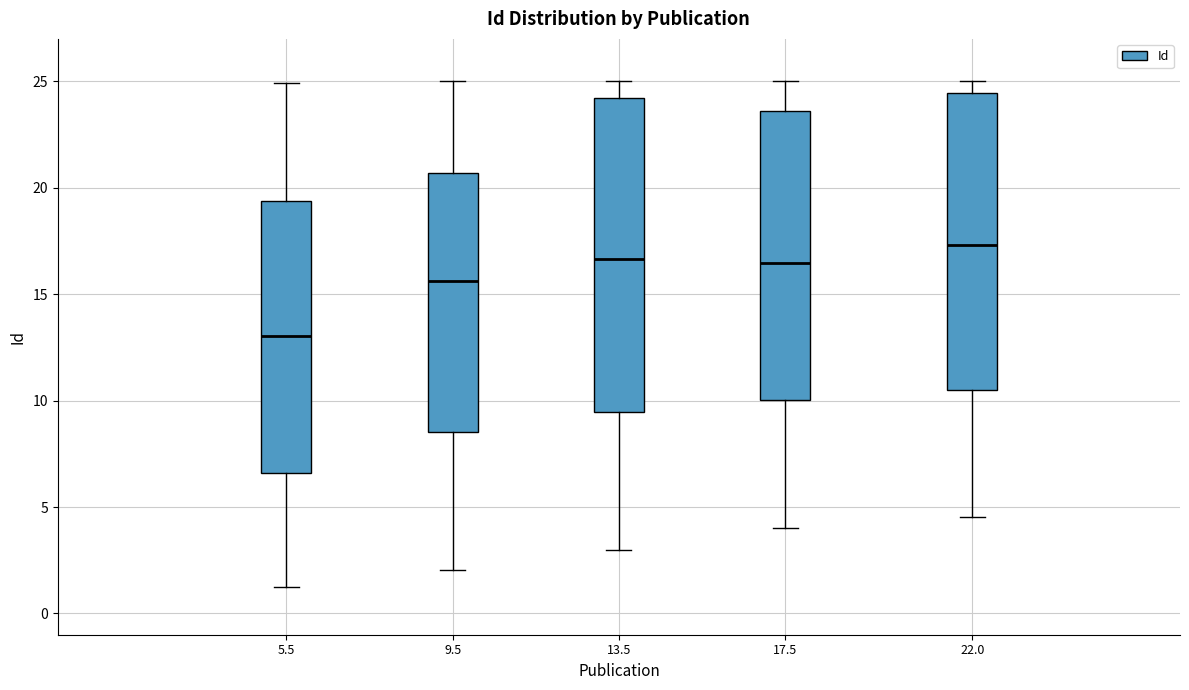

Reading left to right, transcribe this box plot: for each box, give where its median line is, the range the box spans, and where its two whiskers end, as read against the y-axis. The values are not printed on the chart, so give them approximately, as read against the axis.

5.5: median 13.0, box 6.5 to 19.5, whiskers 1.0 to 25.0
9.5: median 15.5, box 8.5 to 20.5, whiskers 2.0 to 25.0
13.5: median 16.5, box 9.5 to 24.0, whiskers 3.0 to 25.0
17.5: median 16.5, box 10.0 to 23.5, whiskers 4.0 to 25.0
22.0: median 17.5, box 10.5 to 24.5, whiskers 4.5 to 25.0